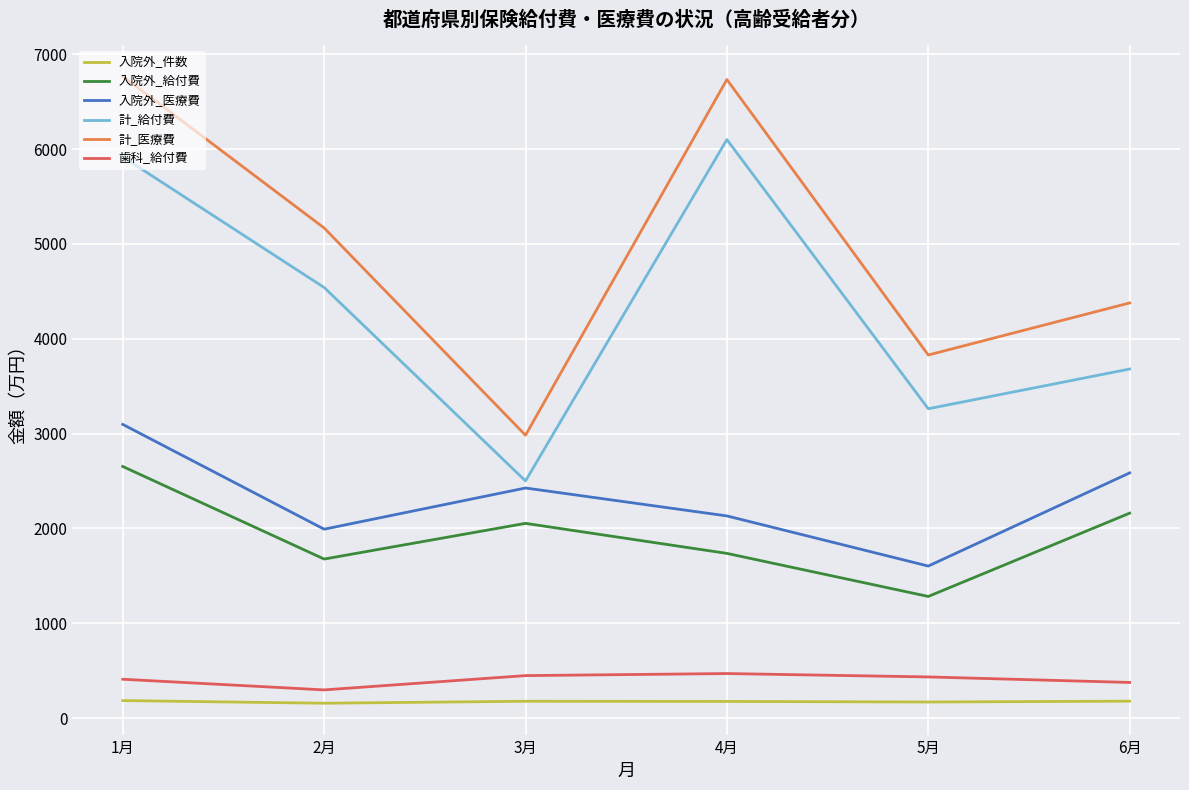

Is it true that 歯科_給付費 equals 469.0 at 4月?

True